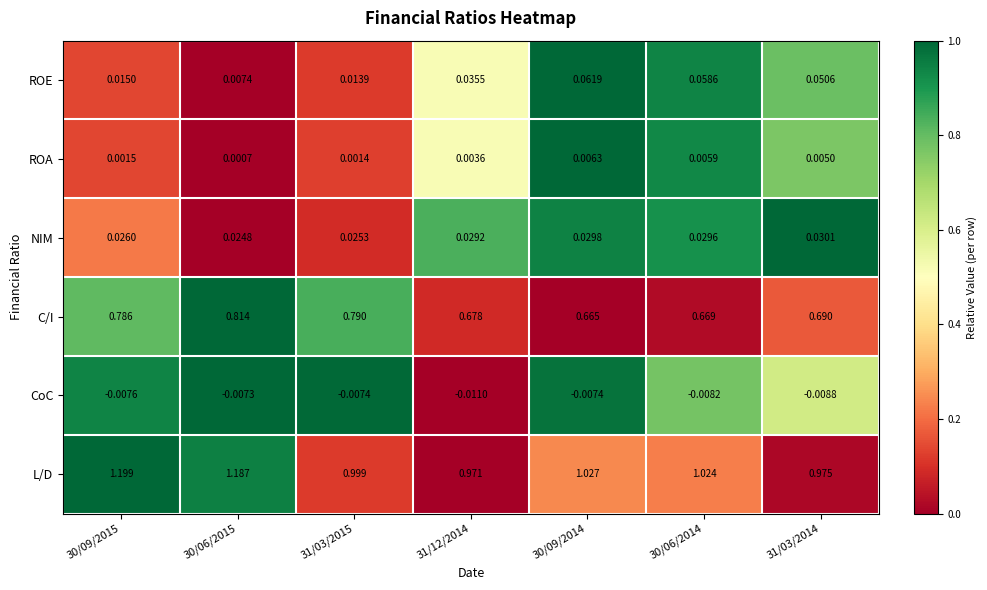

How many categories are shown in the chart?

7